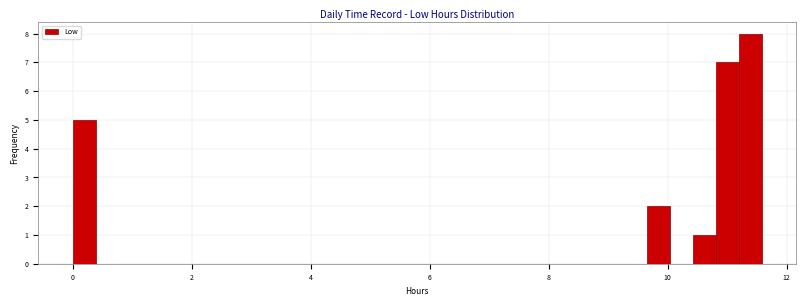

Around what value on the x-axis is the tallest bar? Give the approximate position of its centre, as read against the axis.

11.4